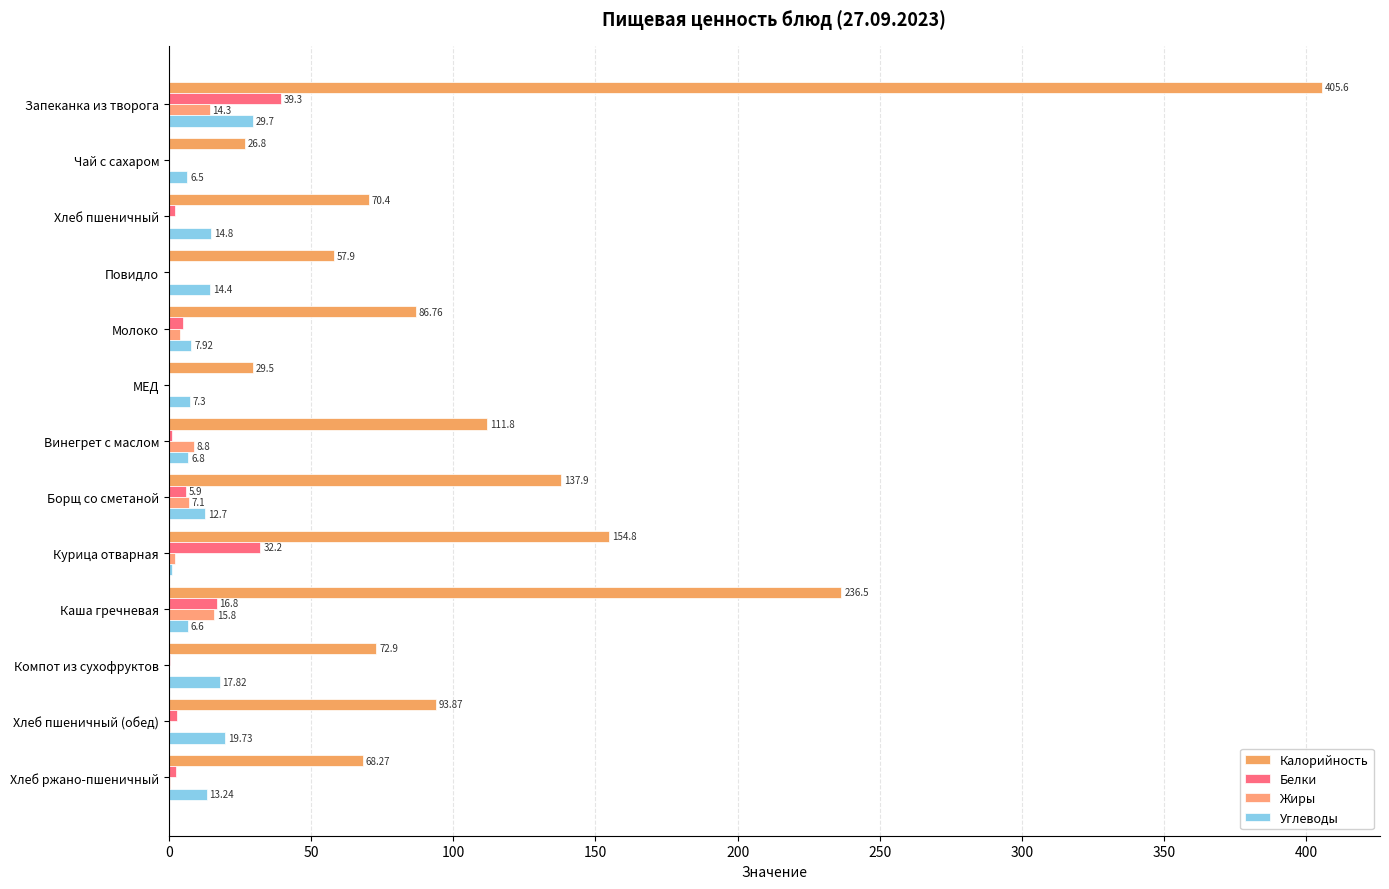

What is the sum of all Углеводы values?

158.7